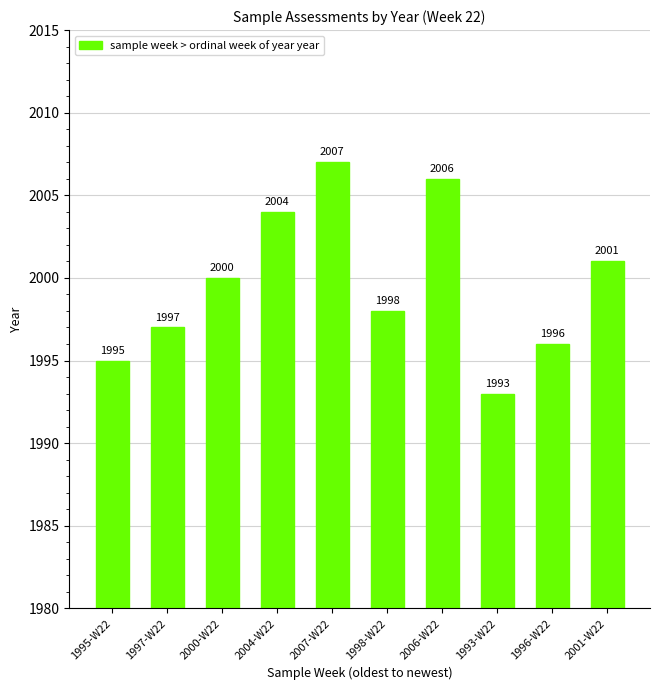

List the labels in order of value, largest first.

2007-W22, 2006-W22, 2004-W22, 2001-W22, 2000-W22, 1998-W22, 1997-W22, 1996-W22, 1995-W22, 1993-W22